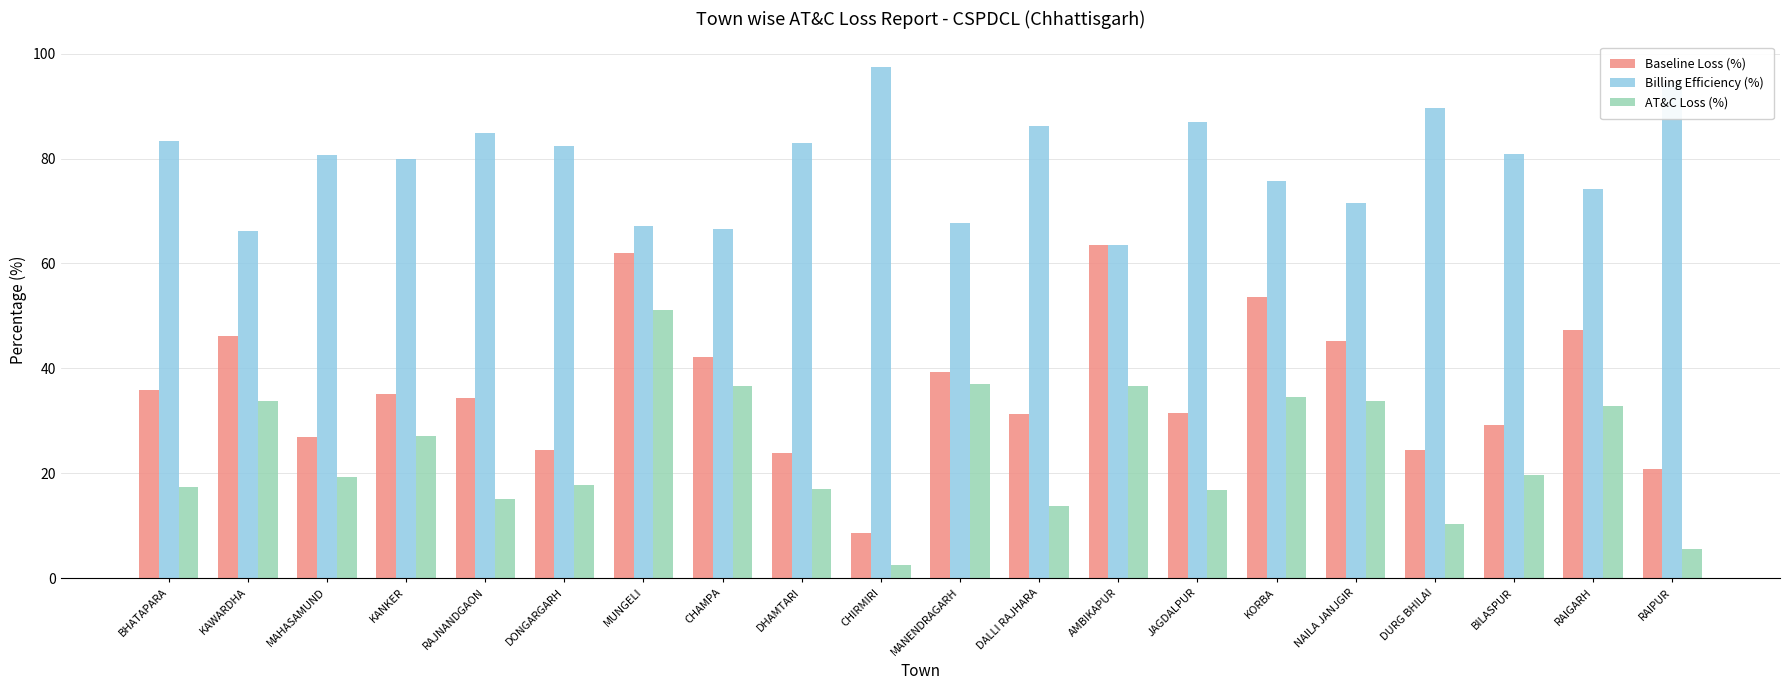

At which label does Baseline Loss (%) first exceed 35?

BHATAPARA